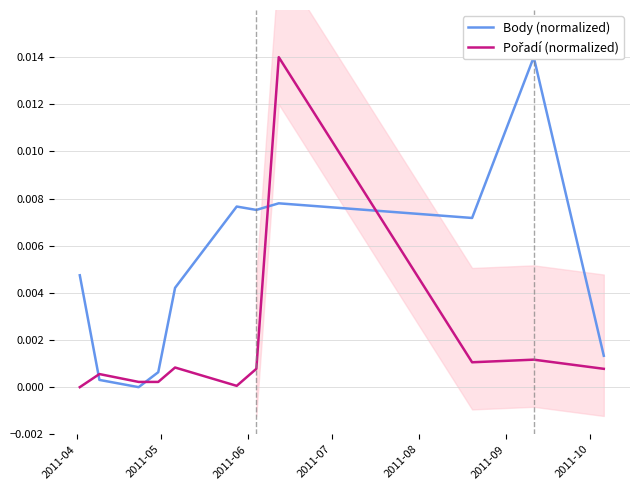

Rank the series by their average value, from lowest to highest.

Pořadí (normalized), Body (normalized)